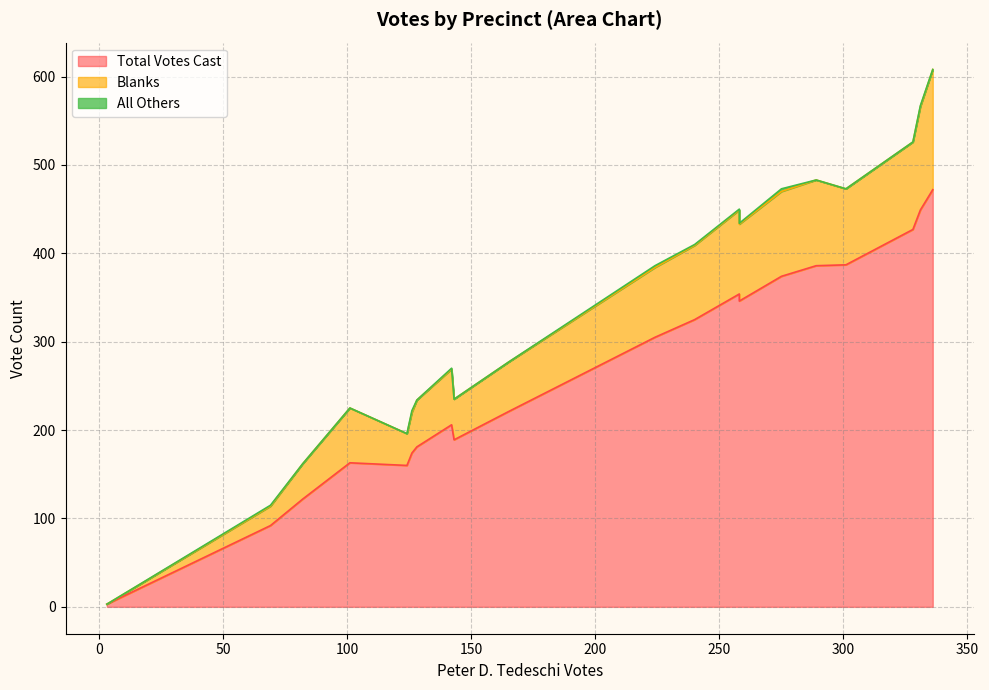

How many distinct data groups are displayed?

3